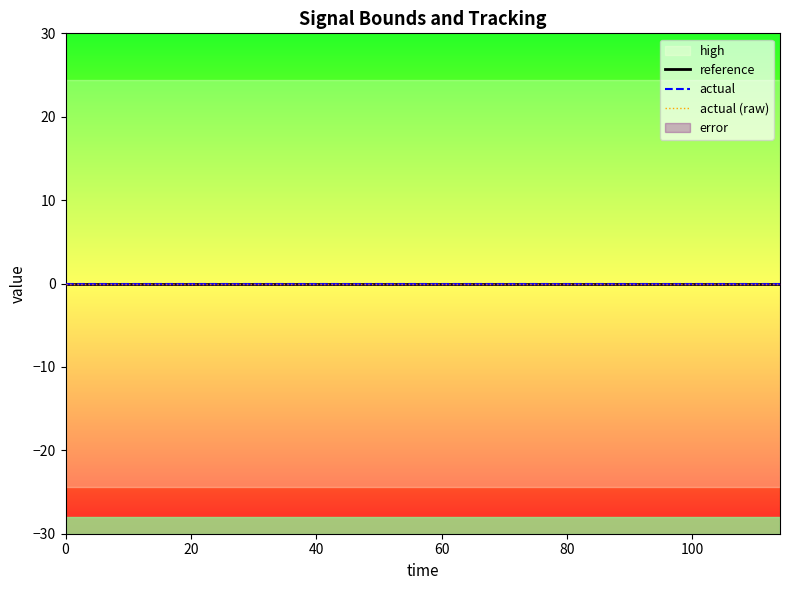

Reading right to left, list all the values displayed in this chart.

high: 19=24.4	18=24.4	17=24.4	16=24.4	15=24.4	14=24.4	13=24.4	12=24.4	11=24.4	10=24.4	9=24.4	8=24.4	7=24.4	6=24.4	5=24.4	4=24.4	3=24.4	2=24.4	1=24.4	0=24.4
reference: 19=0.0	18=0.0	17=0.0	16=0.0	15=0.0	14=0.0	13=0.0	12=0.0	11=0.0	10=0.0	9=0.0	8=0.0	7=0.0	6=0.0	5=0.0	4=0.0	3=0.0	2=0.0	1=0.0	0=0.0
actual: 19=0.0	18=0.0	17=0.0	16=0.0	15=0.0	14=0.0	13=0.0	12=0.0	11=0.0	10=0.0	9=0.0	8=0.0	7=0.0	6=0.0	5=0.0	4=0.0	3=0.0	2=0.0	1=0.0	0=0.0
actual (raw): 19=0.0	18=0.0	17=0.0	16=0.0	15=0.0	14=0.0	13=0.0	12=0.0	11=0.0	10=0.0	9=0.0	8=0.0	7=0.0	6=0.0	5=0.0	4=0.0	3=0.0	2=0.0	1=0.0	0=0.0
error: 19=0.0	18=0.0	17=0.0	16=0.0	15=0.0	14=0.0	13=0.0	12=0.0	11=0.0	10=0.0	9=0.0	8=0.0	7=0.0	6=0.0	5=0.0	4=0.0	3=0.0	2=0.0	1=0.0	0=0.0